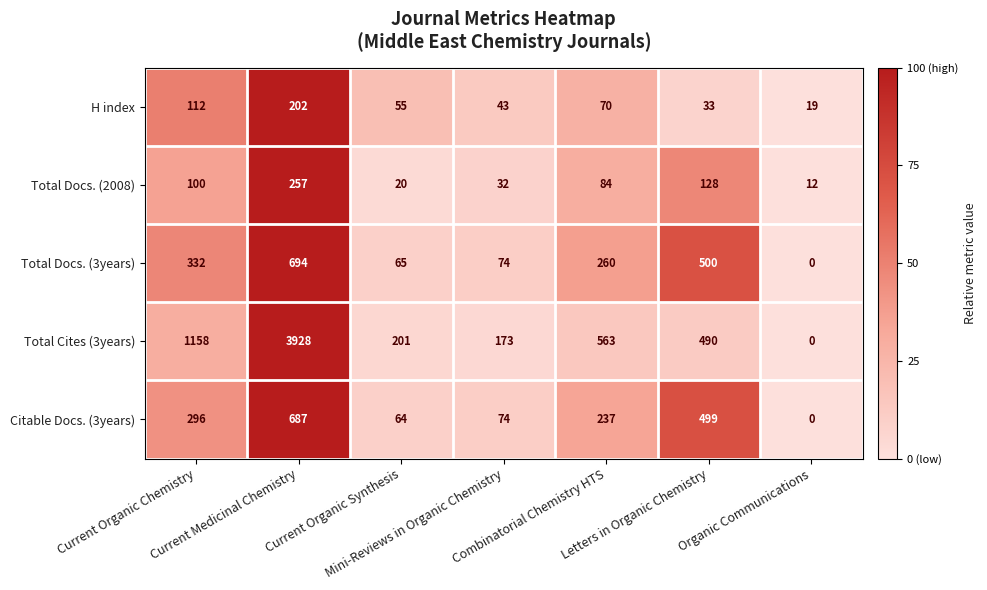

Which series has the largest range (max minus min)?

Total Cites (3years)